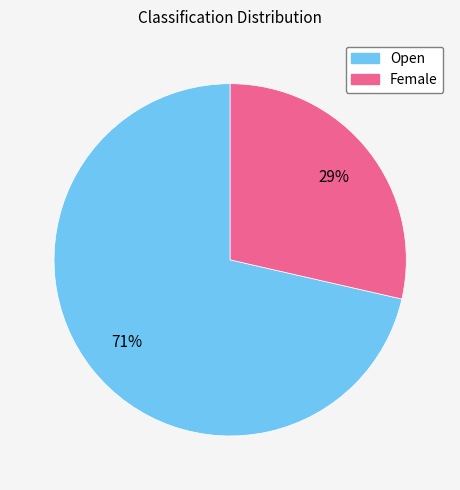

Does Female represent more than half of the total?

No